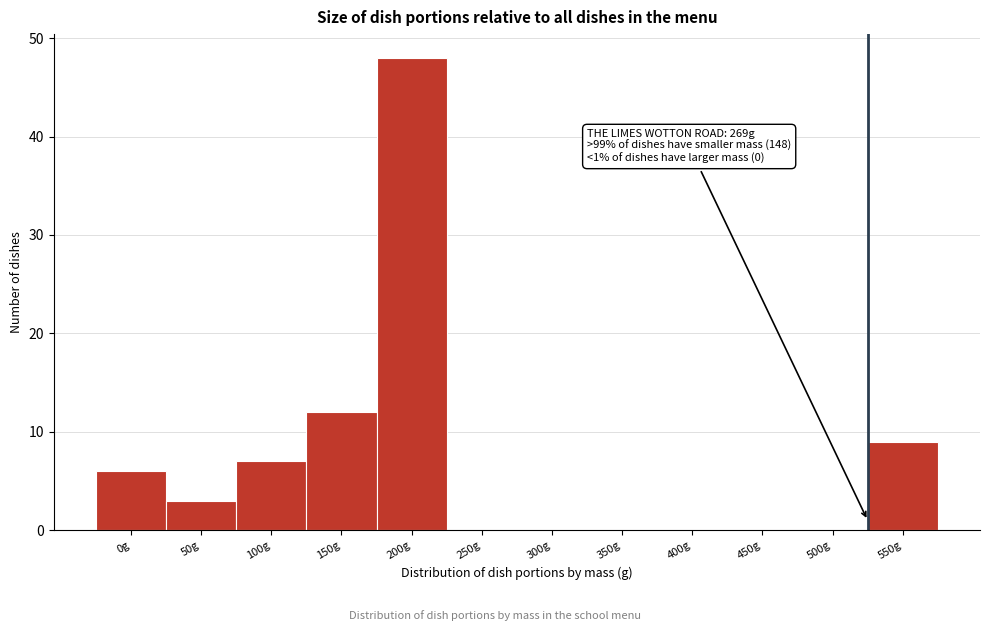

Reading right to left, what are all the values shown in this chart?

550g=9	500g=0	450g=0	400g=0	350g=0	300g=0	250g=0	200g=48	150g=12	100g=7	50g=3	0g=6